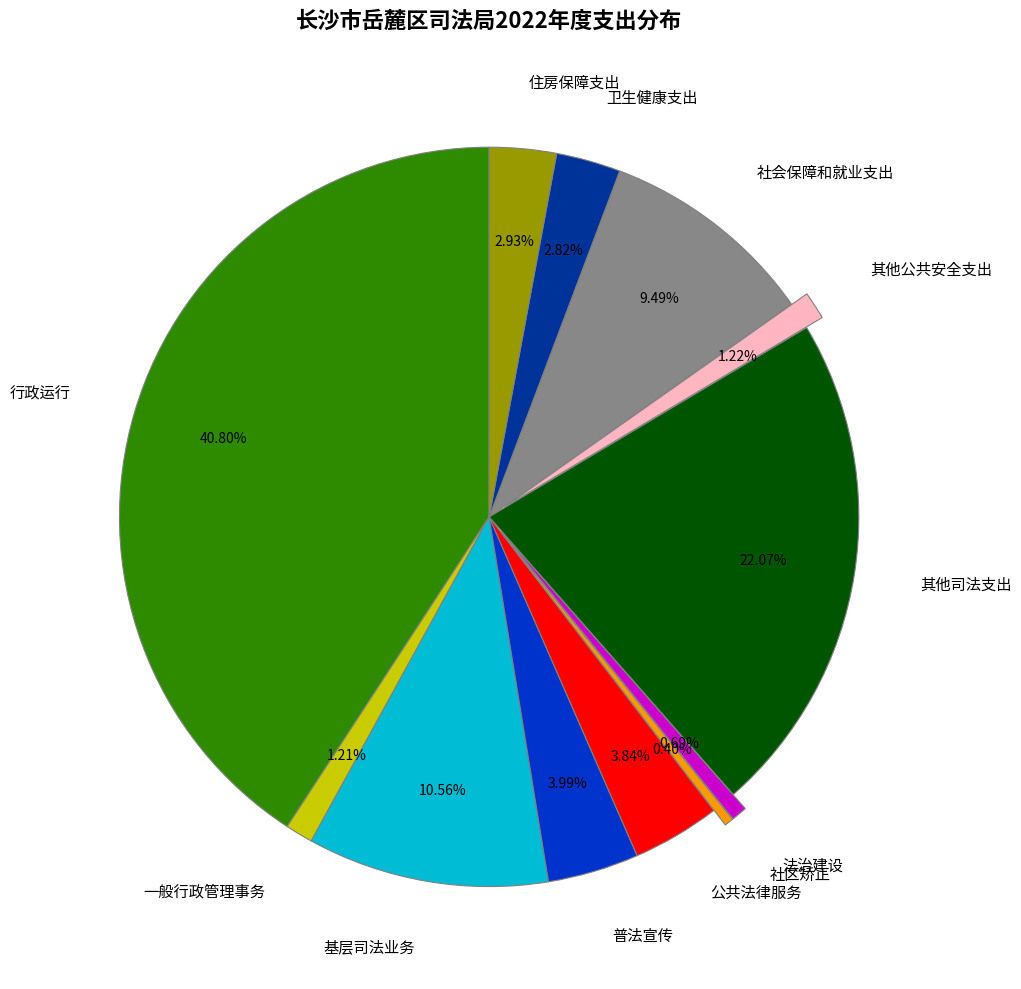

Which slice is the largest?

行政运行